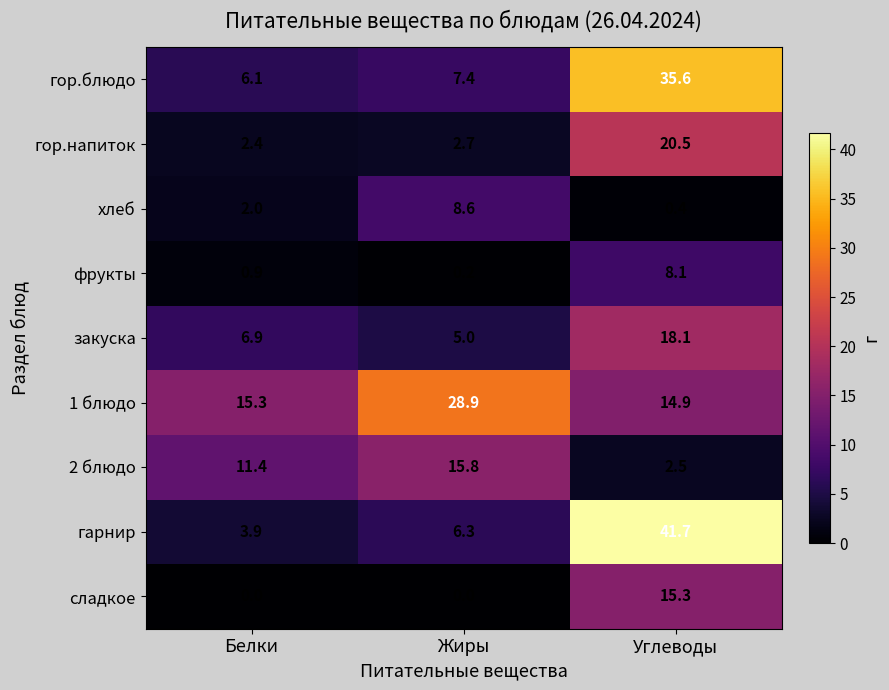

What is the highest value of the гор.блюдо series?

35.6